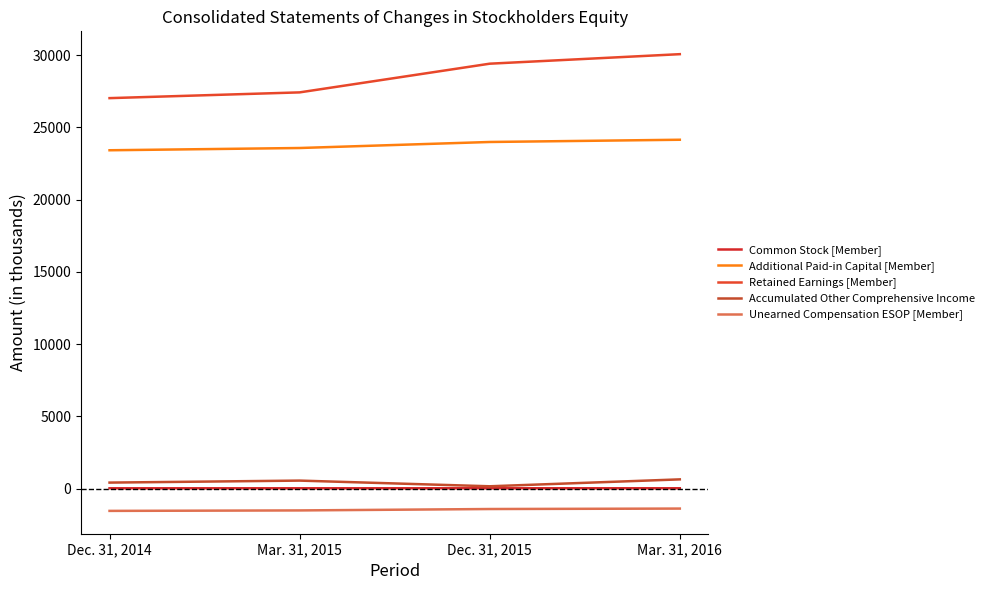

What is the difference between the second highest and second lowest values in the Common Stock [Member] series?

1